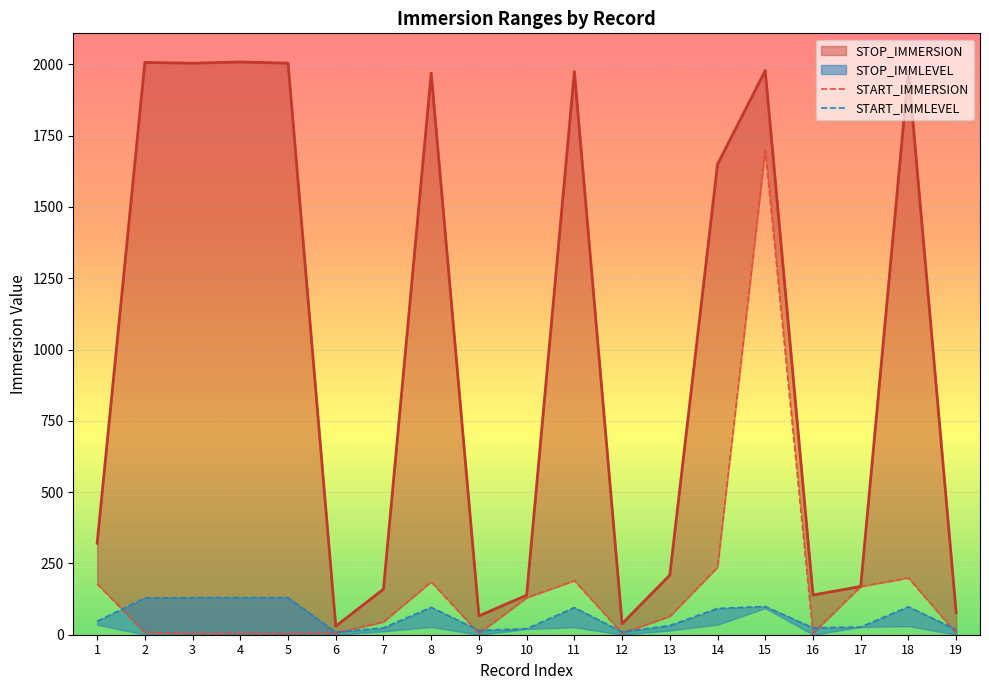

True or false: START_IMMLEVEL has more than 1 points higher than both neighbors.

True